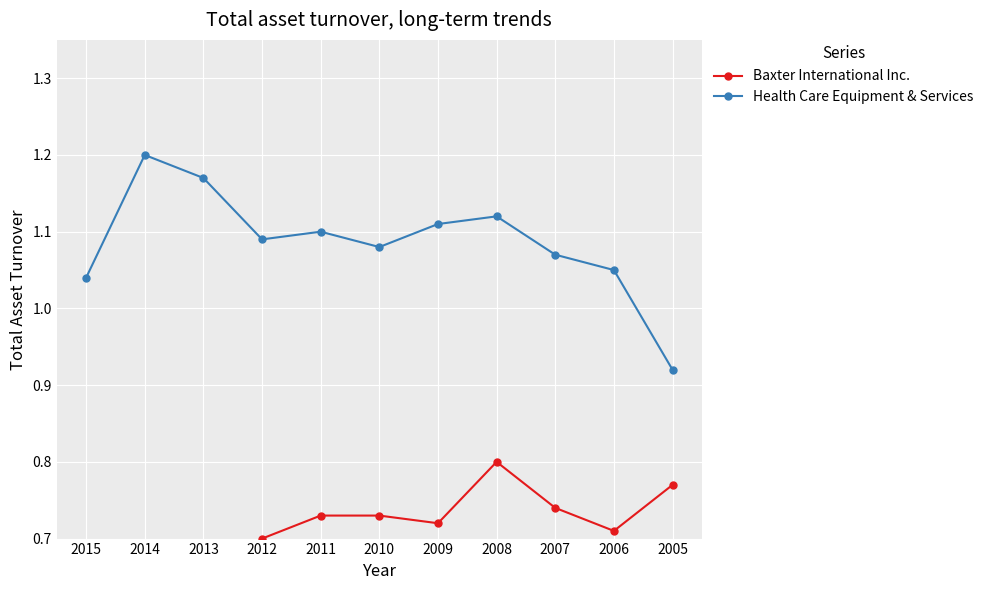

What is the total value across all series at 2011?

1.8